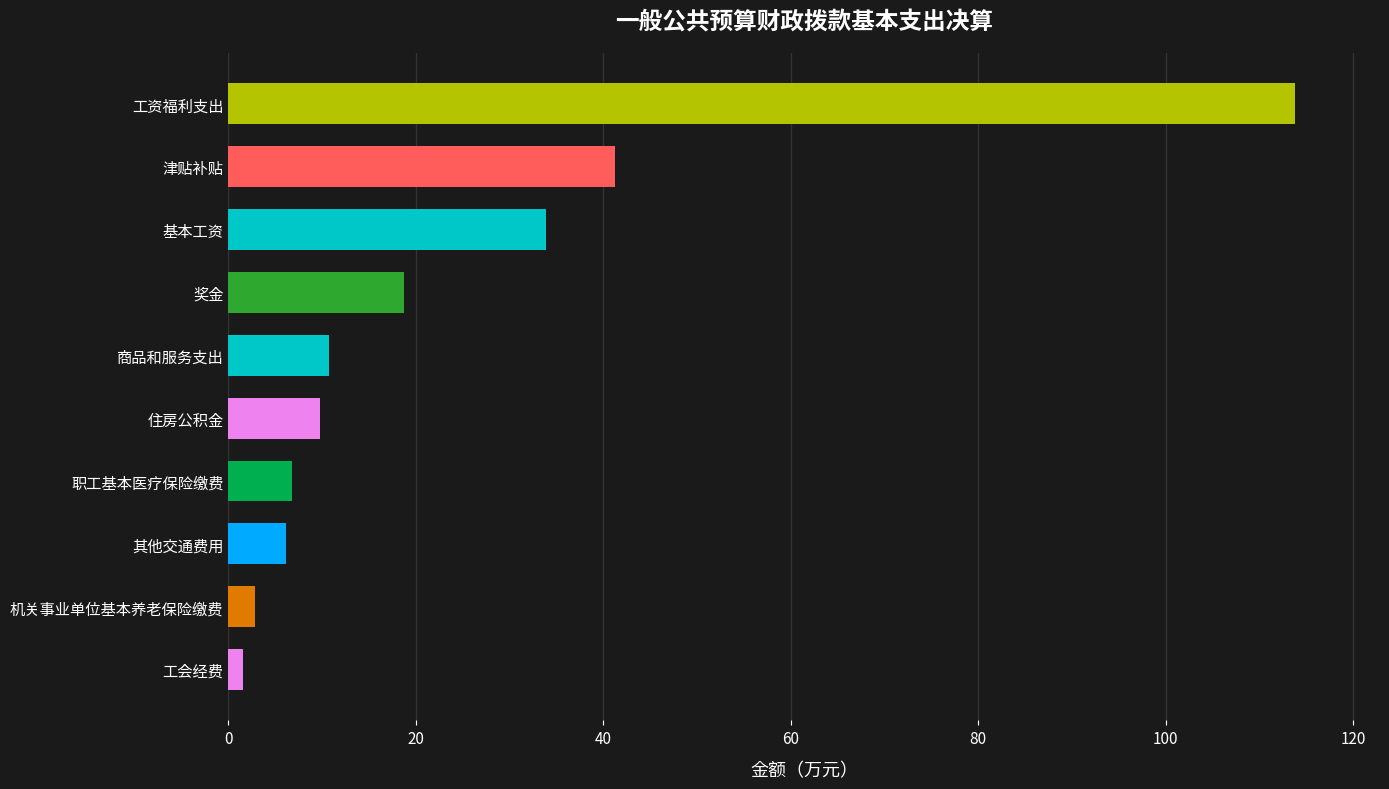

The chart shows a value of 9.8 at 住房公积金. True or false?

True